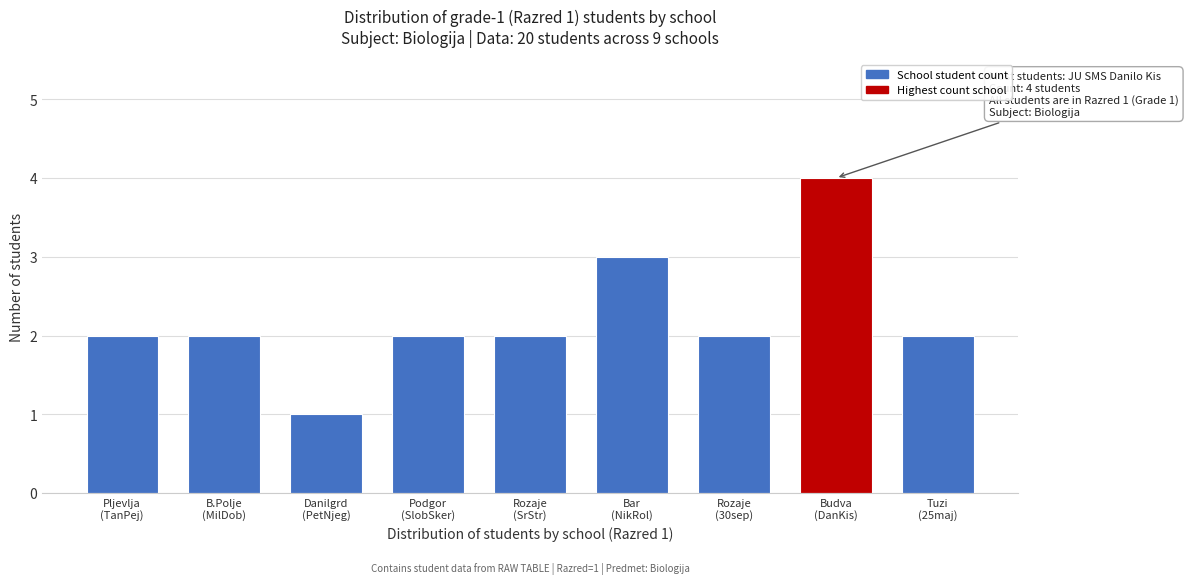

Reading left to right, transcribe all the data shown in this chart.

2	2	1	2	2	3	2	4	2